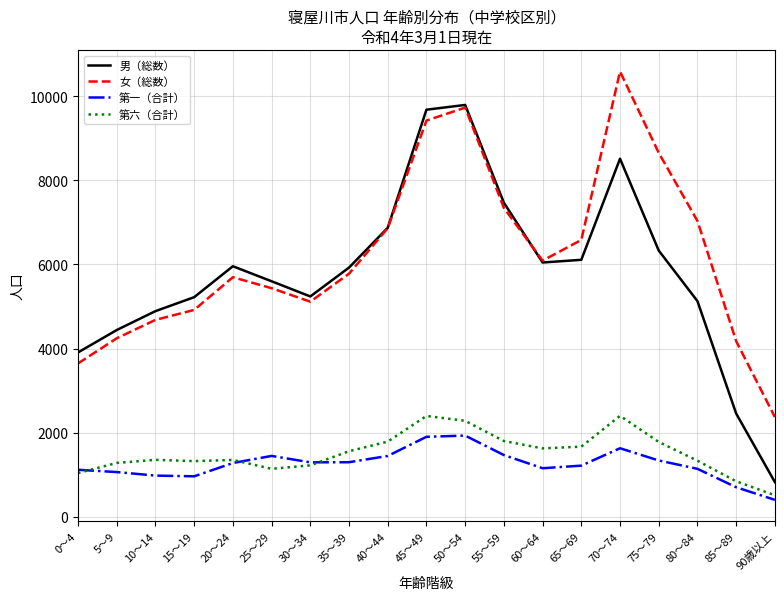

True or false: 男（総数） and 第六（合計） intersect in this chart.

False